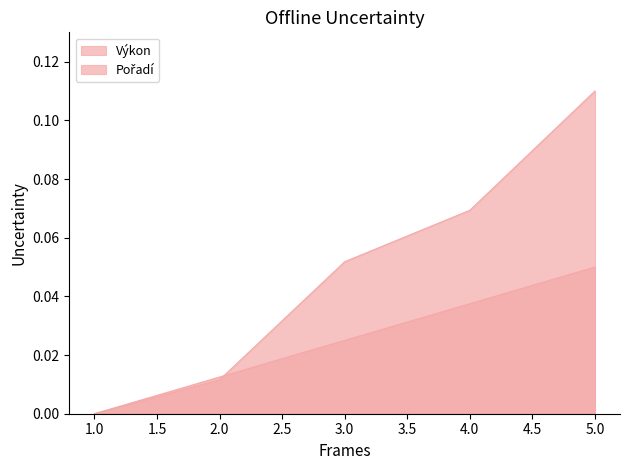

Which series has the largest total across all categories?

Výkon